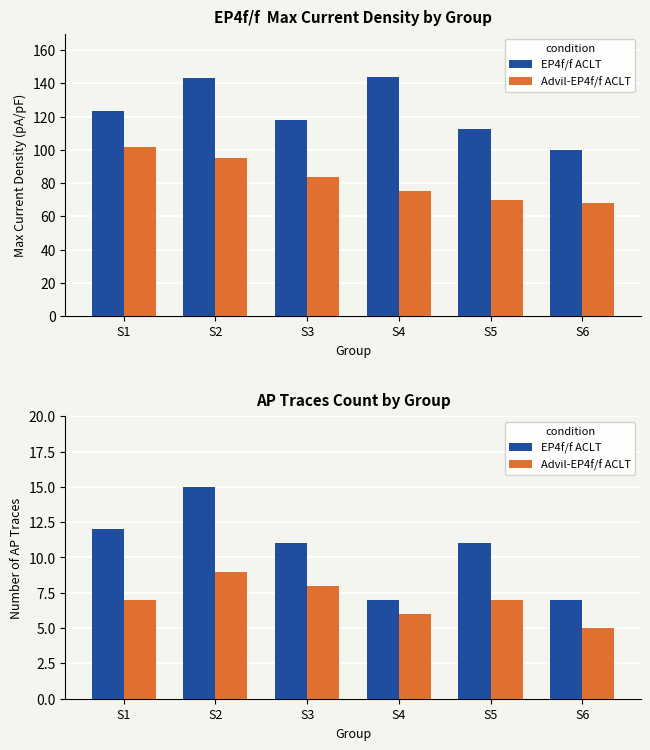

What is the average value of the Advil-EP4f/f ACLT series?

7